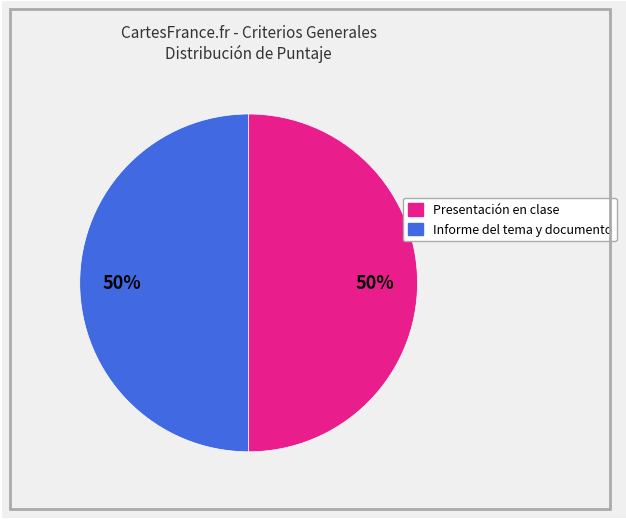

To the nearest percent, what is the average slice percentage?

50%